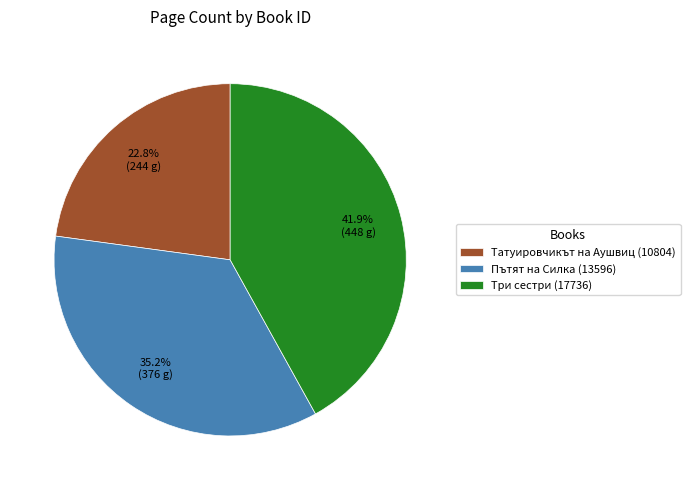

True or false: Татуировчикът на Аушвиц (10804) accounts for 23% of the total.

True